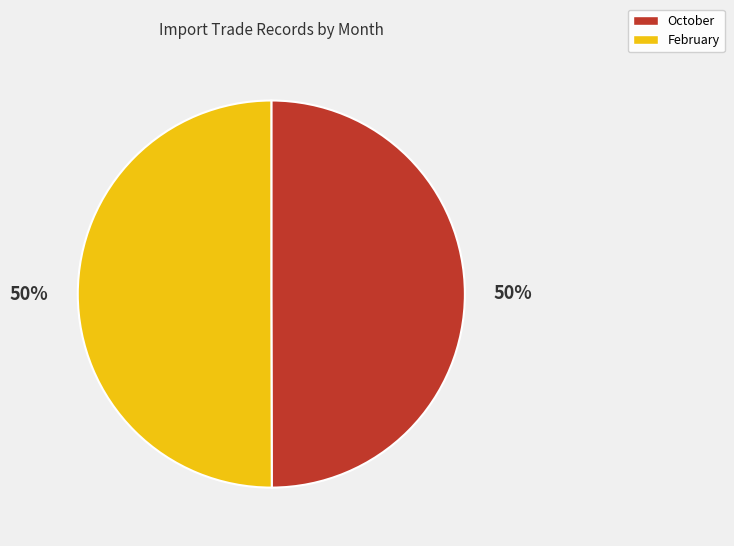

To the nearest percent, what is the combined percentage of October and February?

100%